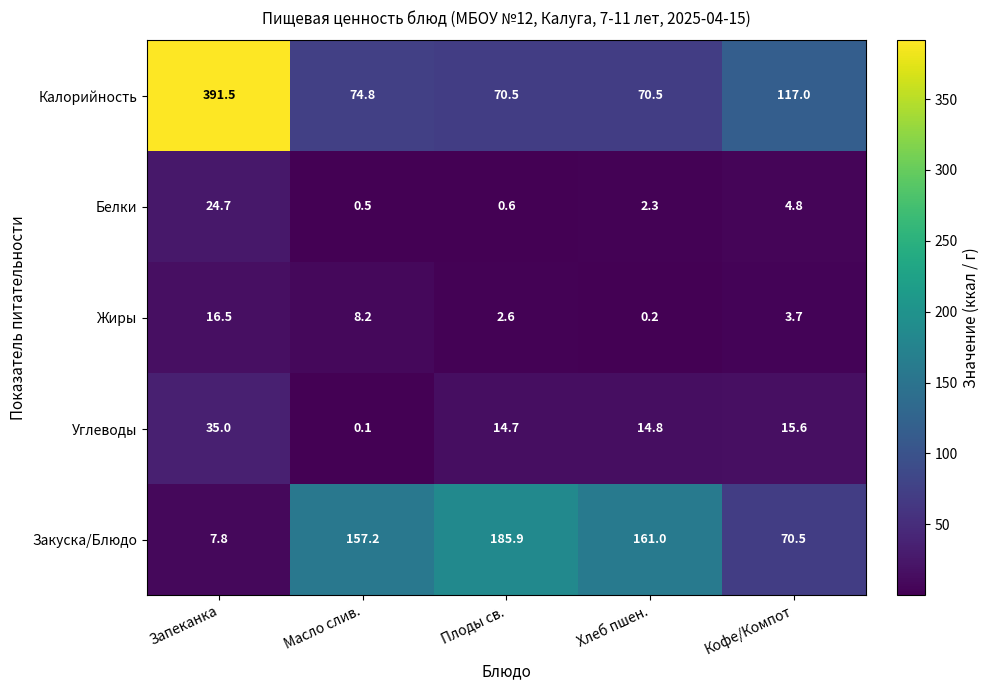

Which series has the largest range (max minus min)?

Калорийность